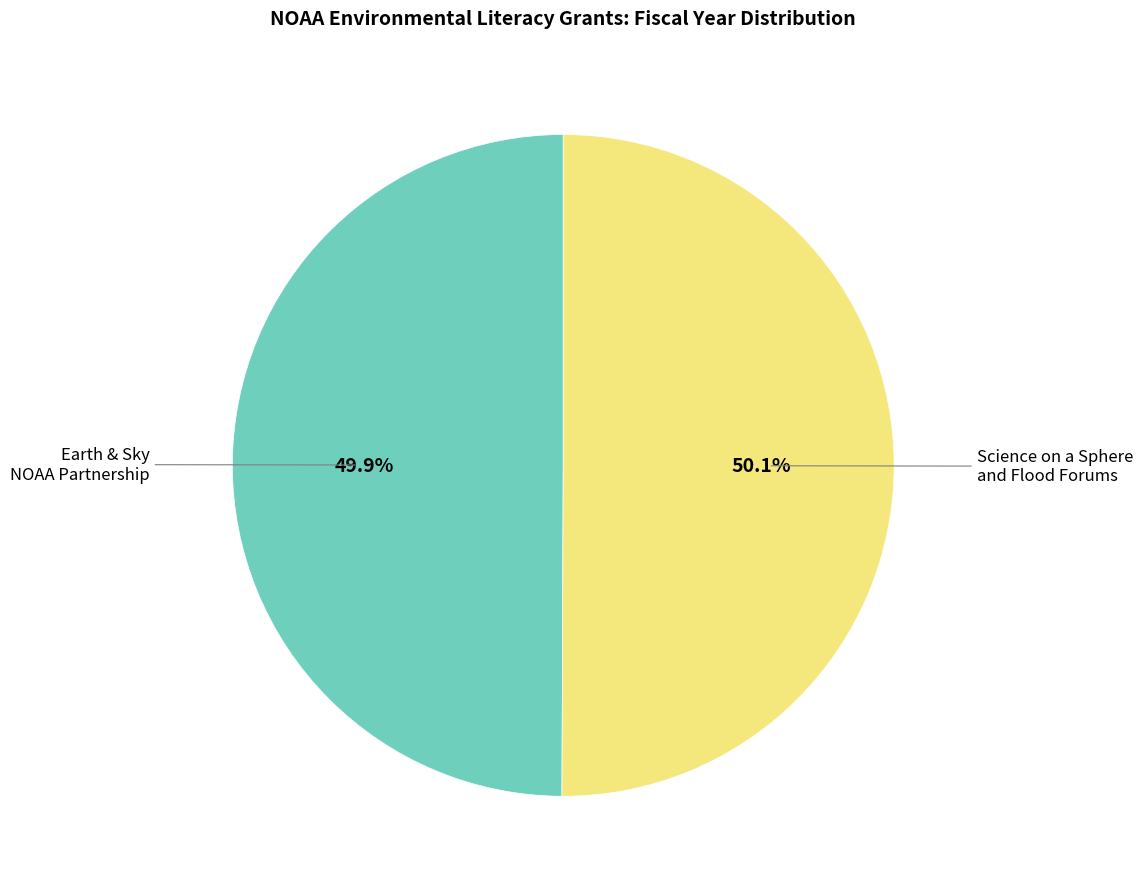

Does any single category account for the majority?

Yes